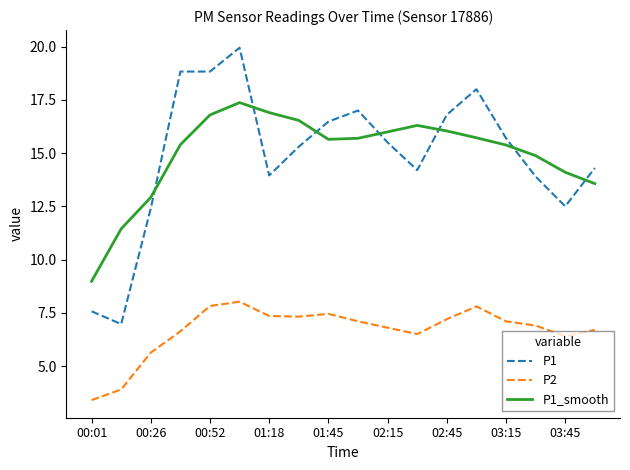

Which series has the widest spread of values?

P1